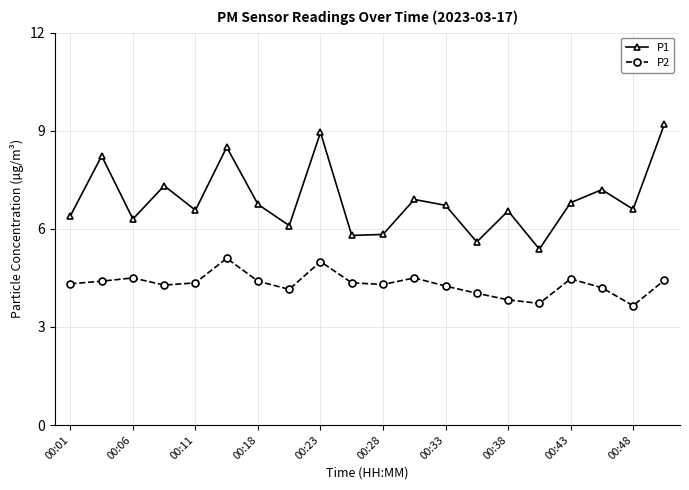

True or false: P2 and P1 intersect in this chart.

False